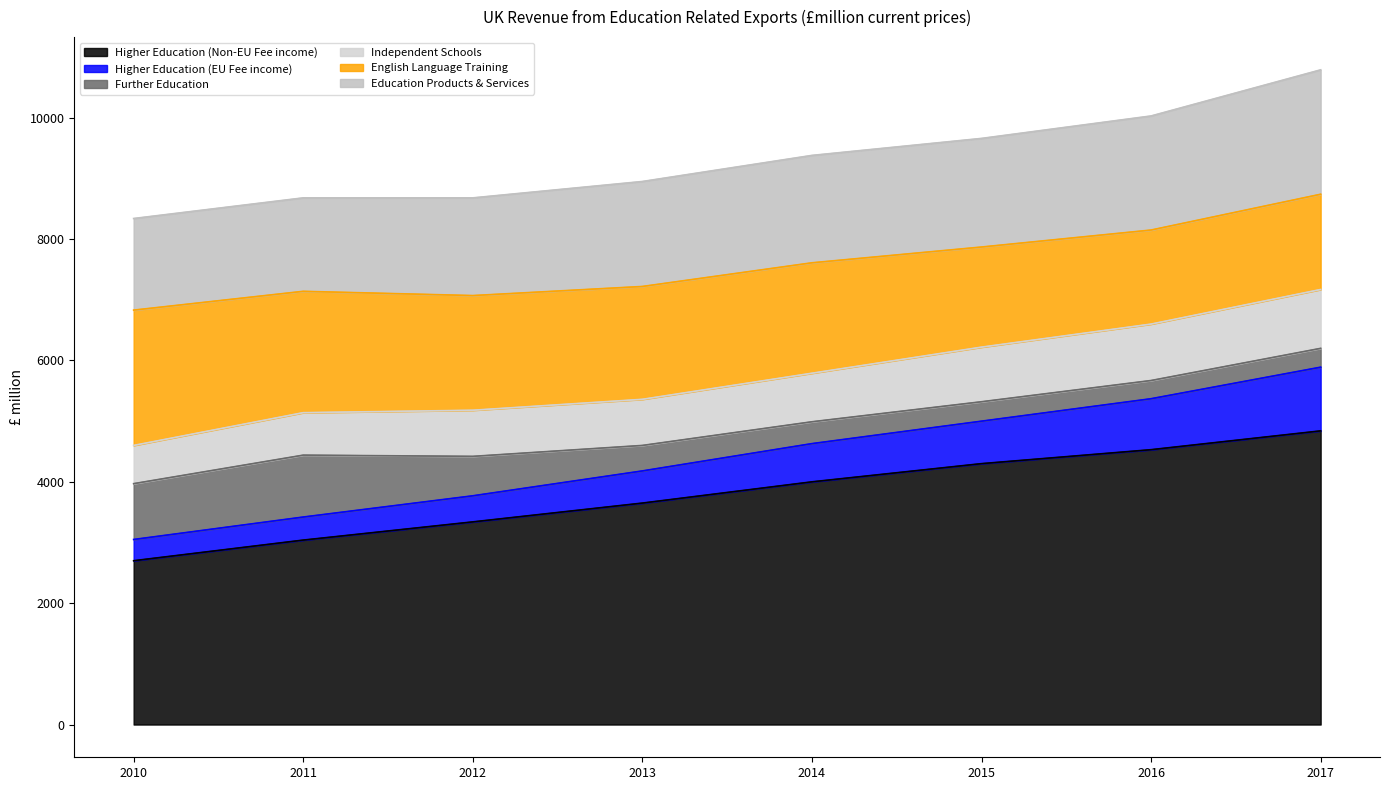

What is the highest value of the Higher Education (Non-EU Fee income) series?

4840